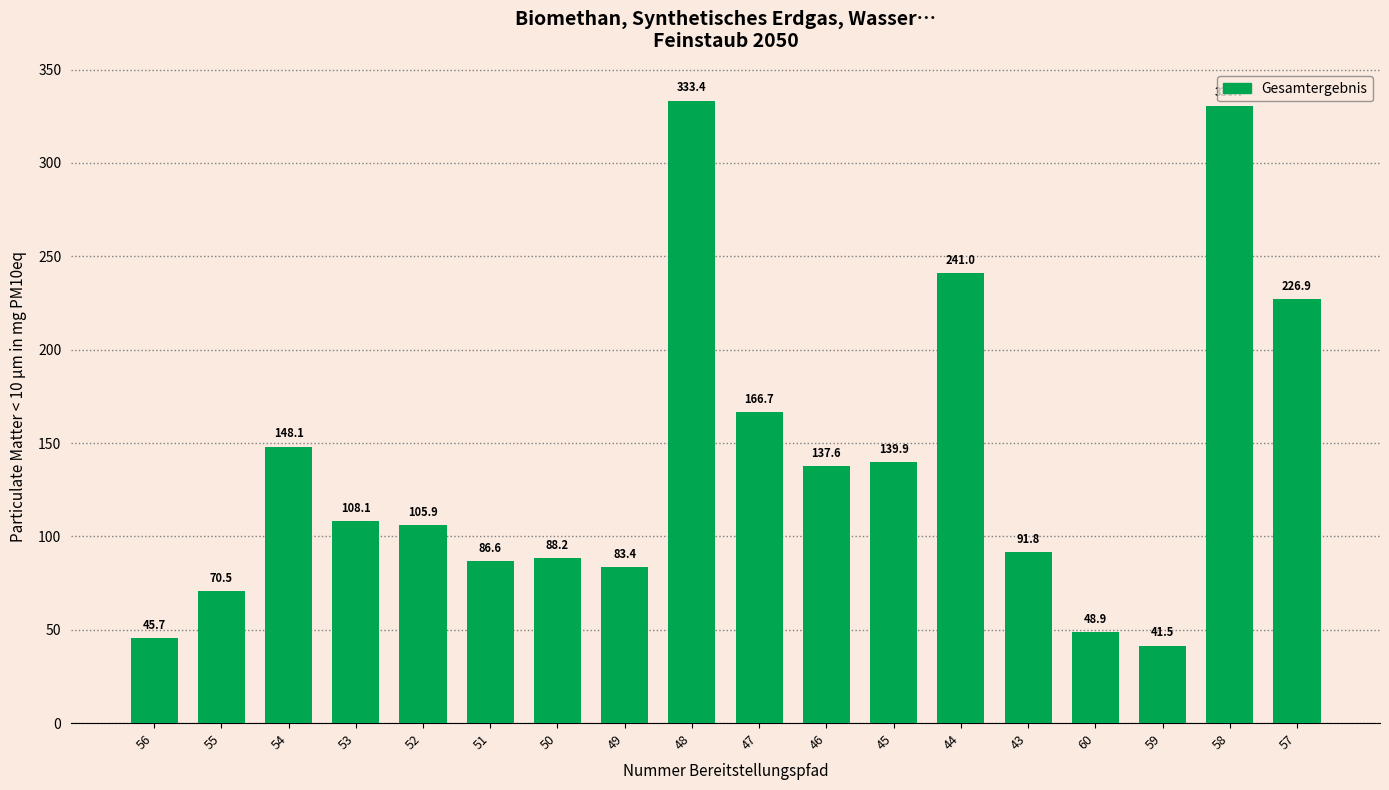

Reading left to right, extract all data points from this chart.

56=45.7	55=70.5	54=148.1	53=108.1	52=105.9	51=86.6	50=88.2	49=83.4	48=333.4	47=166.7	46=137.6	45=139.9	44=241.0	43=91.8	60=48.9	59=41.5	58=330.7	57=226.9